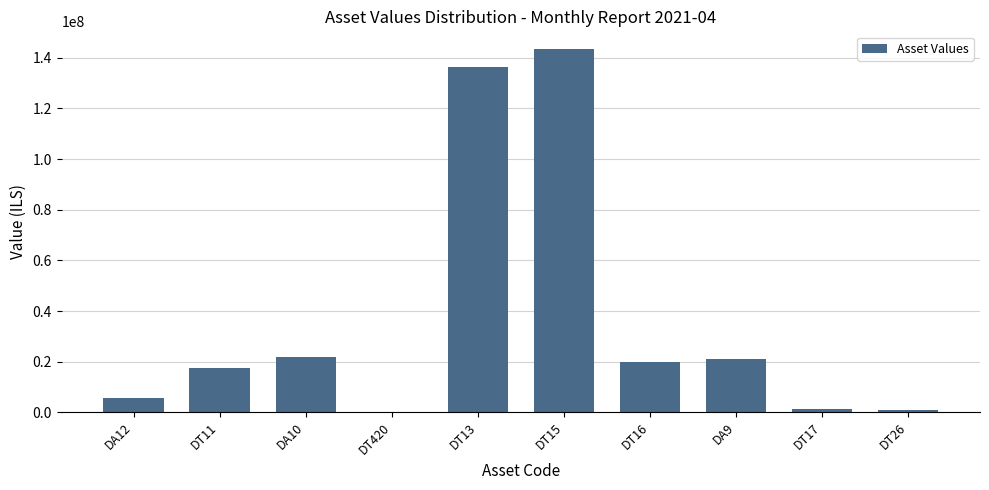

Is it true that the value at DT13 is 136188348.8?

True